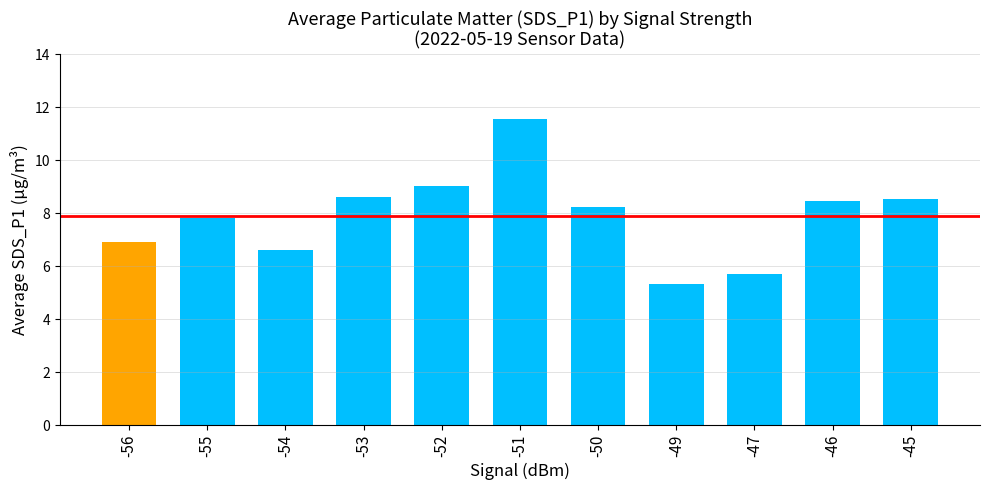

What is the value of the 3rd bar from the left?

6.6